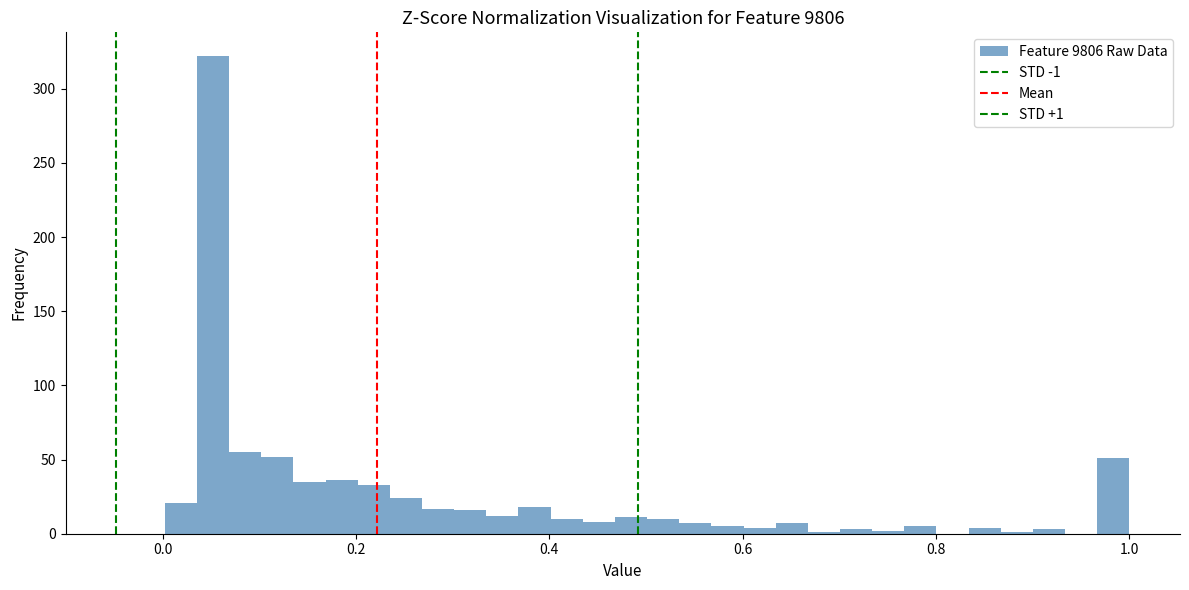

Around what value on the x-axis is the tallest bar? Give the approximate position of its centre, as read against the axis.

0.06